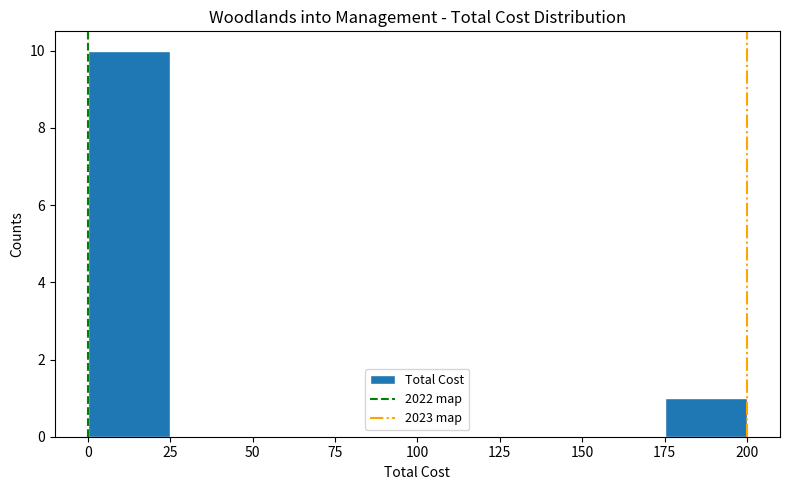

What is the height of the bar covering 0 to 25 on the x-axis? The values are not printed on the chart, so give them approximately, as read against the axis.

10